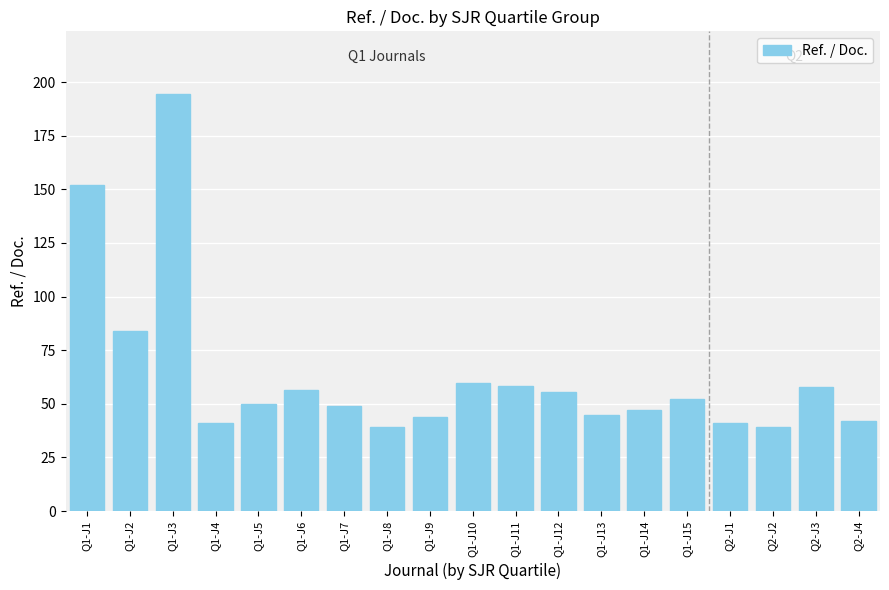

What is the value of the 14th bar from the left?

46.9